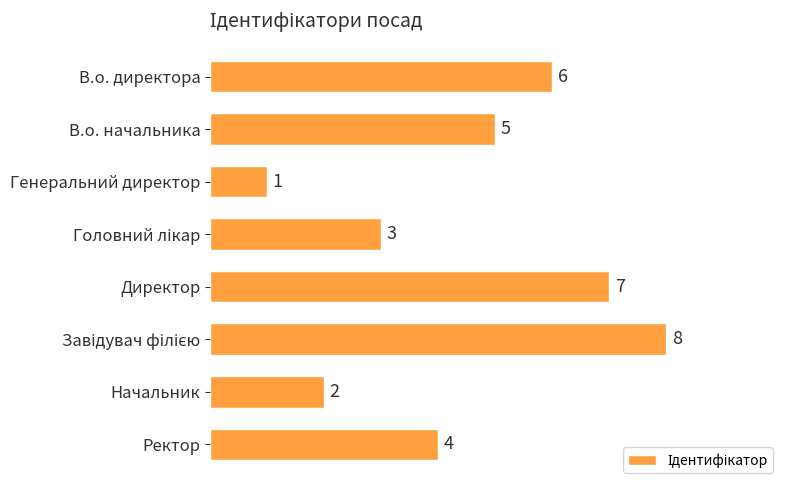

Reading top to bottom, extract all data points from this chart.

6	5	1	3	7	8	2	4